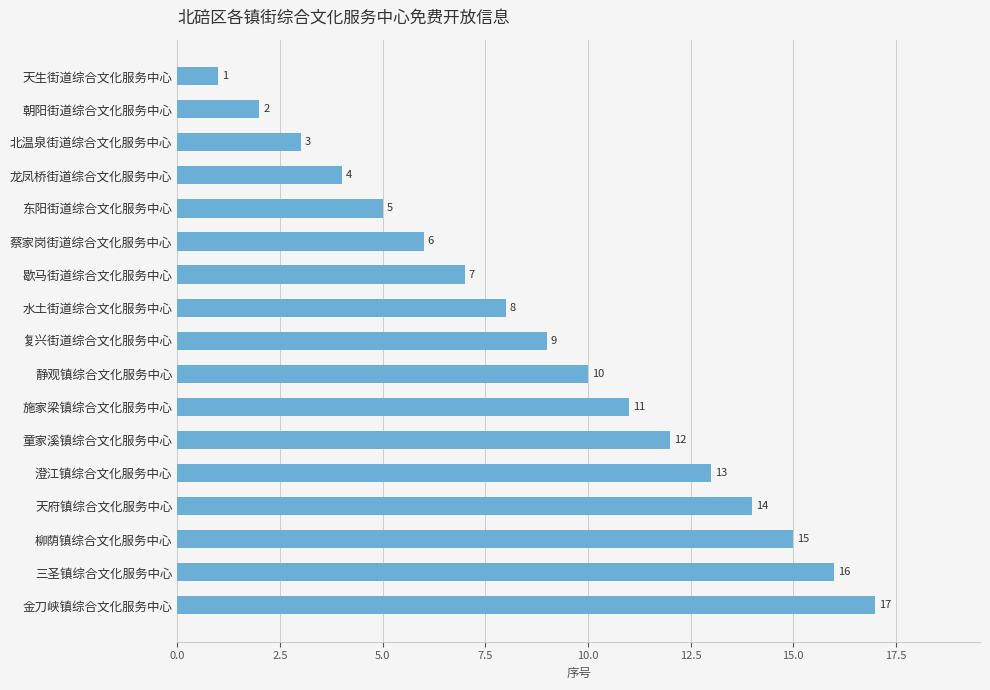

Where is the data nearest to the value 9?

复兴街道综合文化服务中心